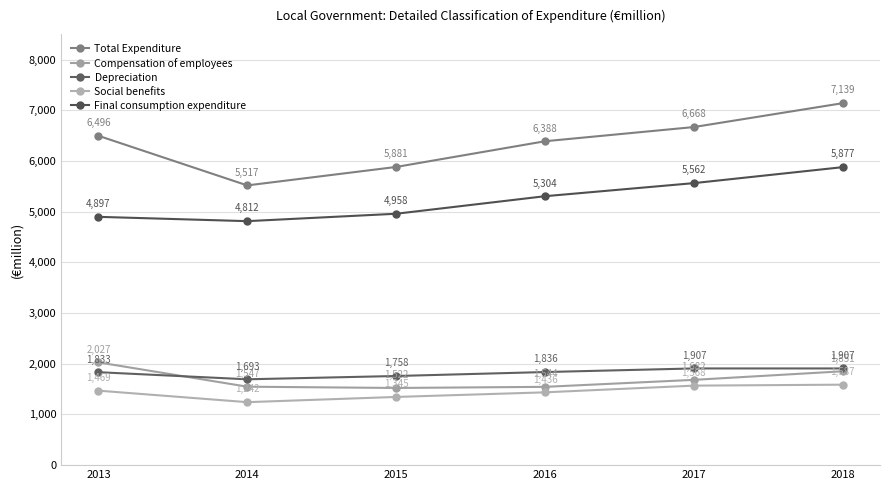

What are all the series names shown in the legend?

Total Expenditure, Compensation of employees, Depreciation, Social benefits, Final consumption expenditure